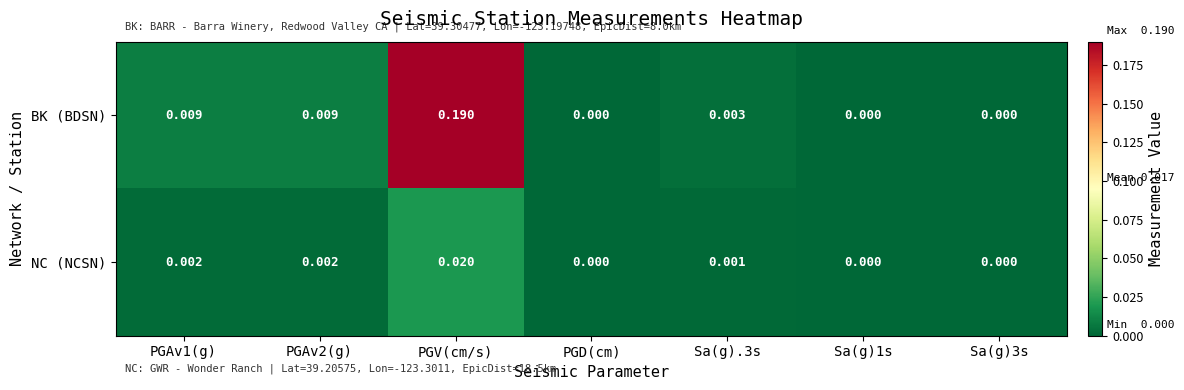

Between PGAv1(g) and Sa(g)3s, which series saw the biggest shift?

BK (BDSN)